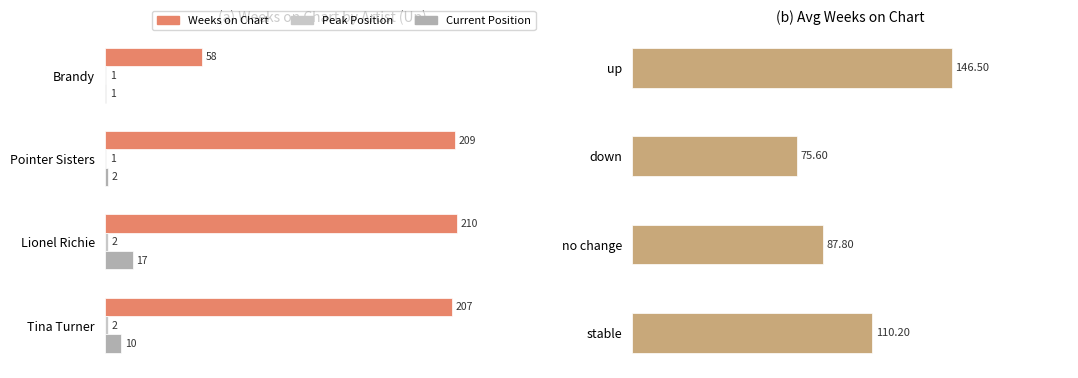

What is the sum of the Current Position values at Pointer Sisters and Lionel Richie?

19.0